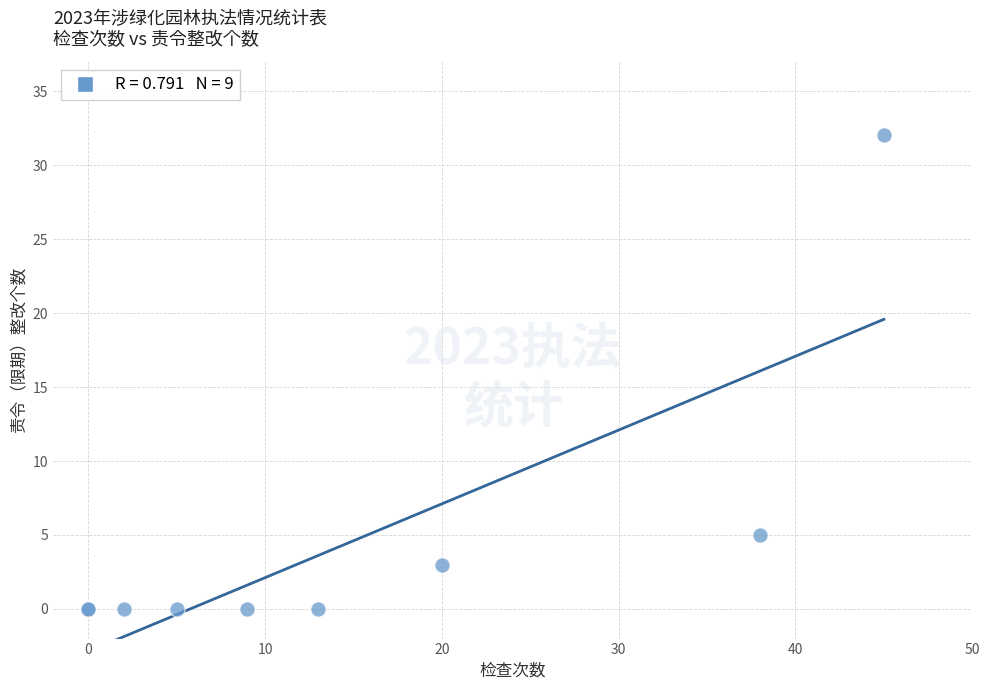

What Y value in the scatter plot is closest to 16?

5